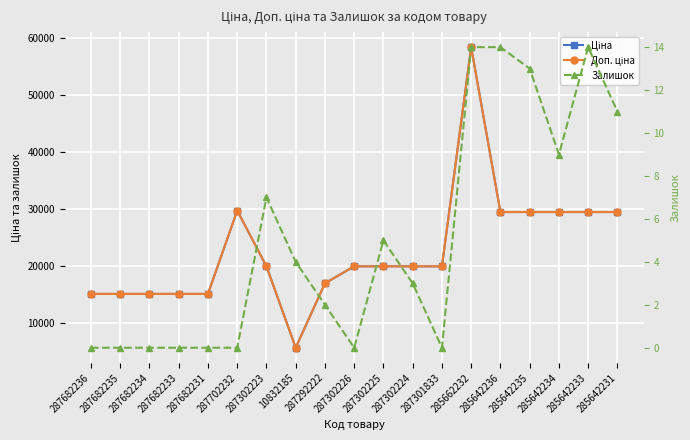

At which category does the chart reach its peak across all series?

285662232